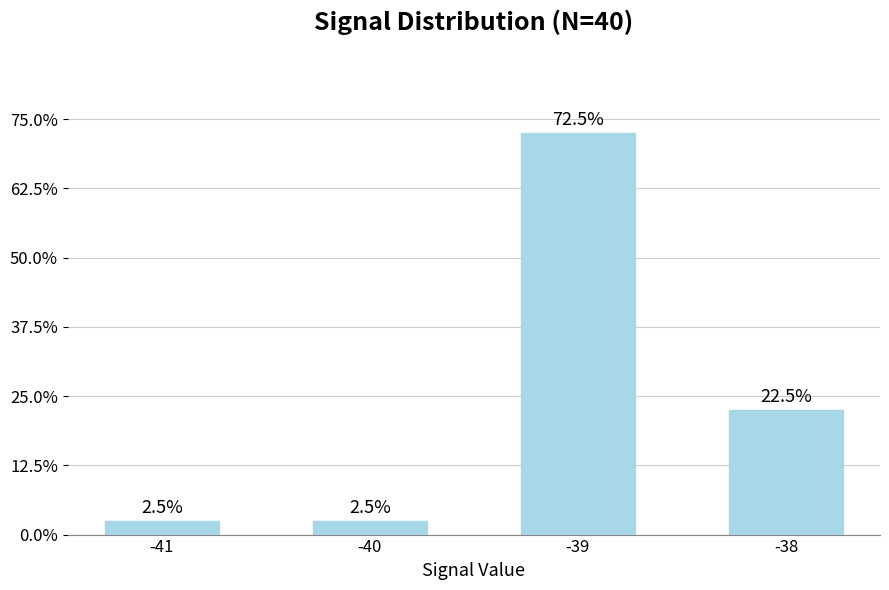

How many bars are there in total?

4